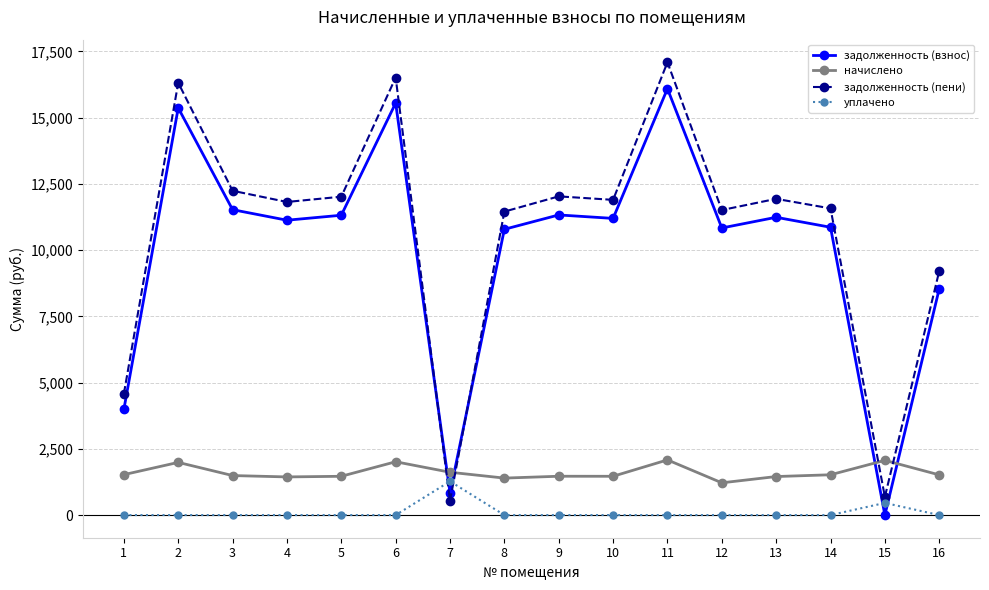

At which category is the sum across all series the highest?

11